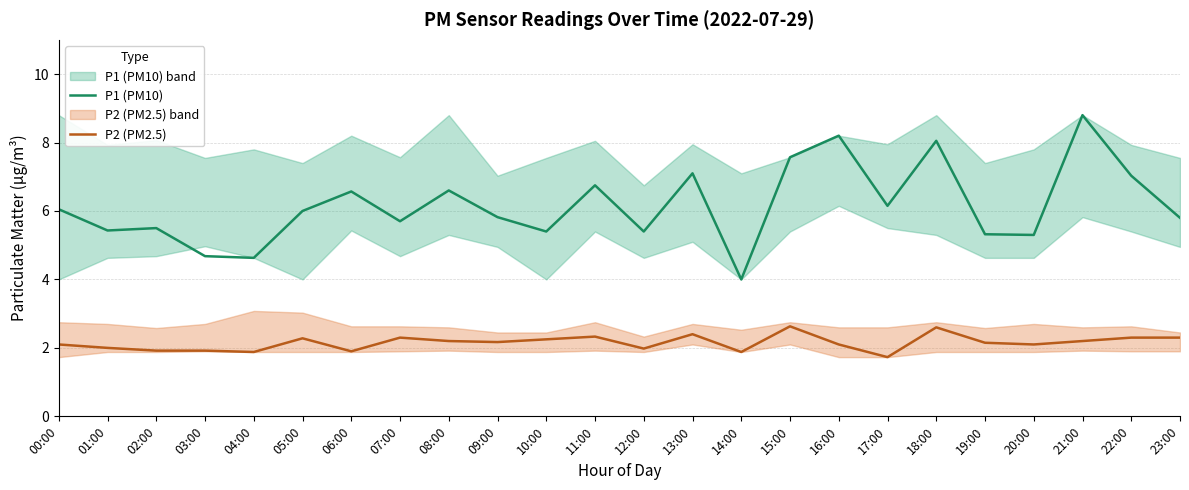

What is the total value across all series at 23:00?

8.1